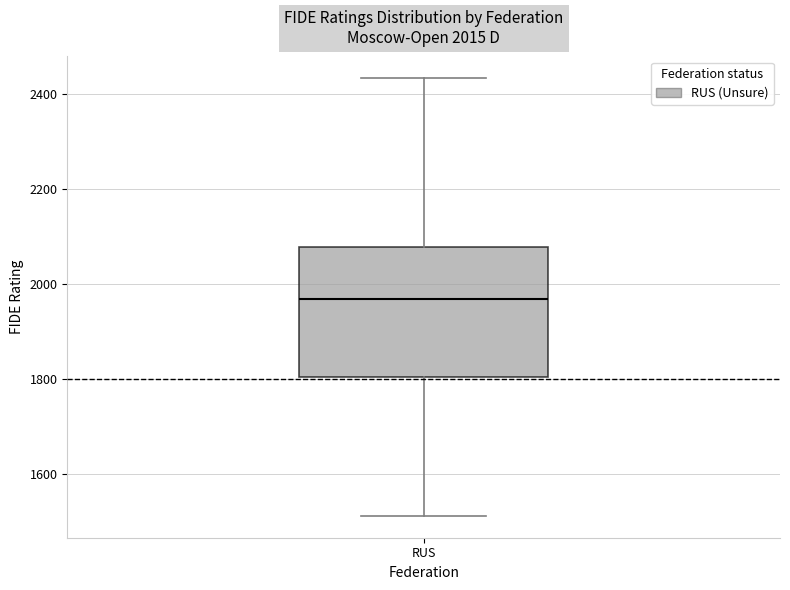

Transcribe this box plot: give where the median line is, the range the box spans, and where the two whiskers end, as read against the y-axis. The values are not printed on the chart, so give them approximately, as read against the axis.

median 1960, box 1800 to 2080, whiskers 1520 to 2440